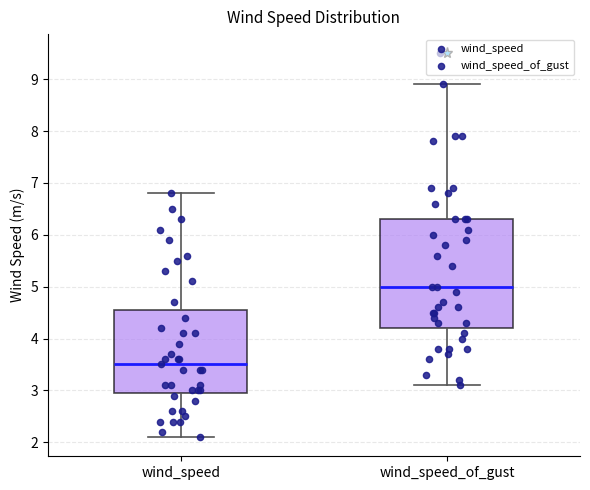

Reading left to right, read every box against the y-axis: the position of its median line, the range the box covers, and the ends of its whiskers. The values are not printed on the chart, so give them approximately, as read against the axis.

wind_speed: median 3.5, box 3.0 to 4.6, whiskers 2.1 to 6.8
wind_speed_of_gust: median 5.0, box 4.2 to 6.3, whiskers 3.1 to 8.9